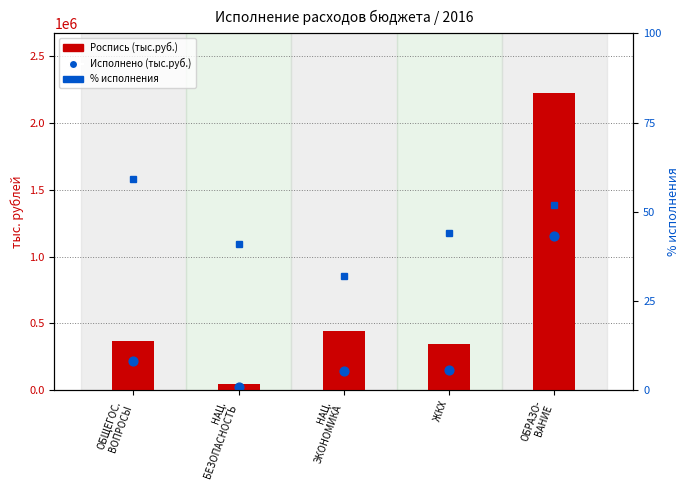

What is the total value across all series at ОБРАЗО-
ВАНИЕ?

3381221.0